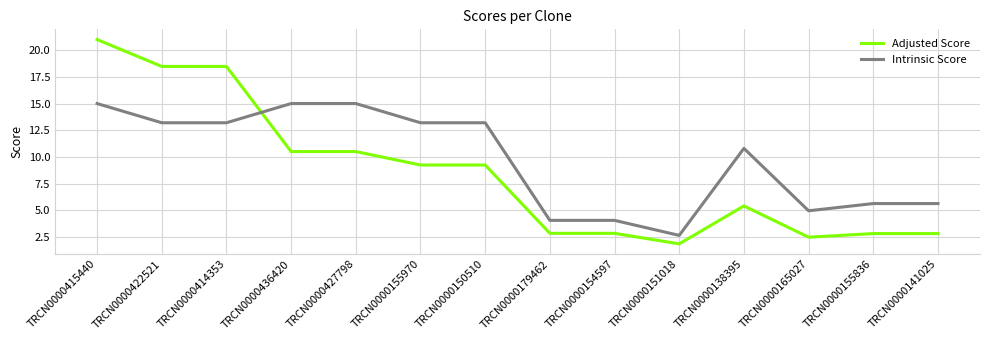

What is the lowest value of the Adjusted Score series?

1.8